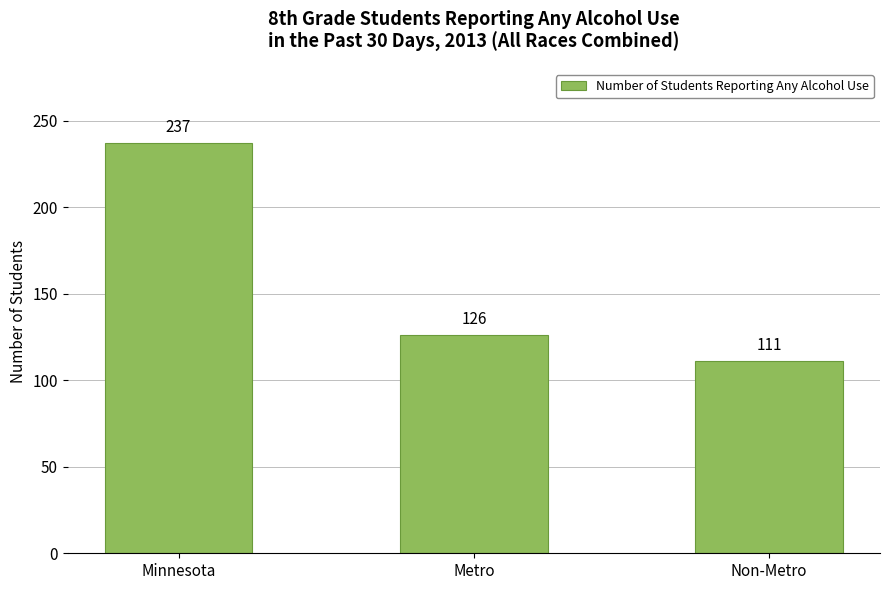

What is the value of the 2nd bar from the left?

126